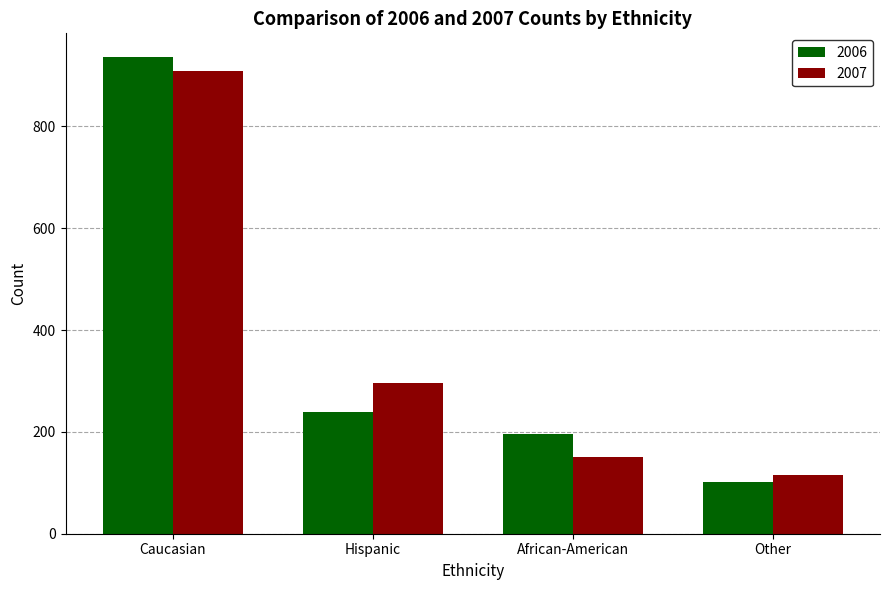

List the labels in order of 2007 value, largest first.

Caucasian, Hispanic, African-American, Other